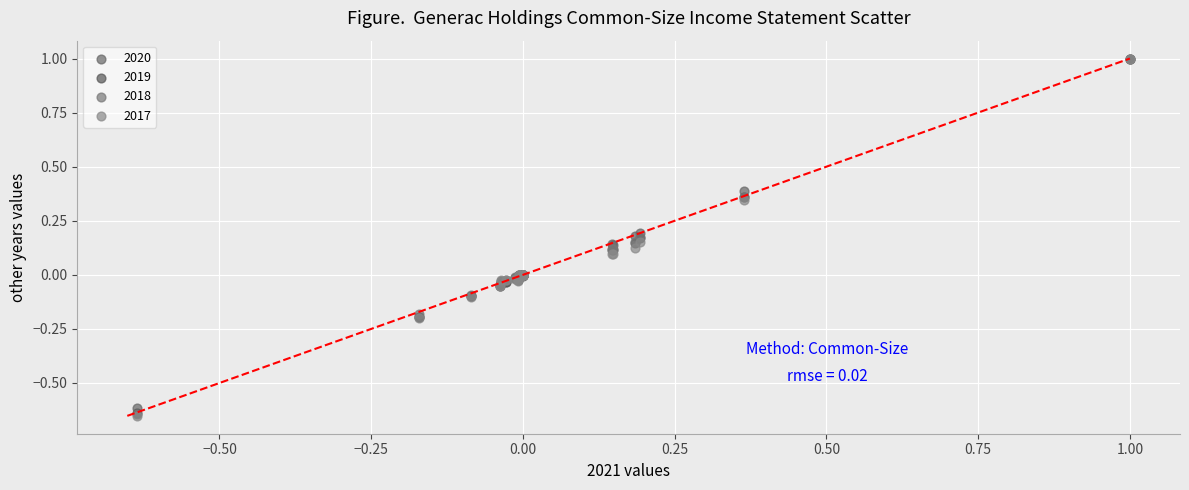

What are all the series names shown in the legend?

2020, 2019, 2018, 2017